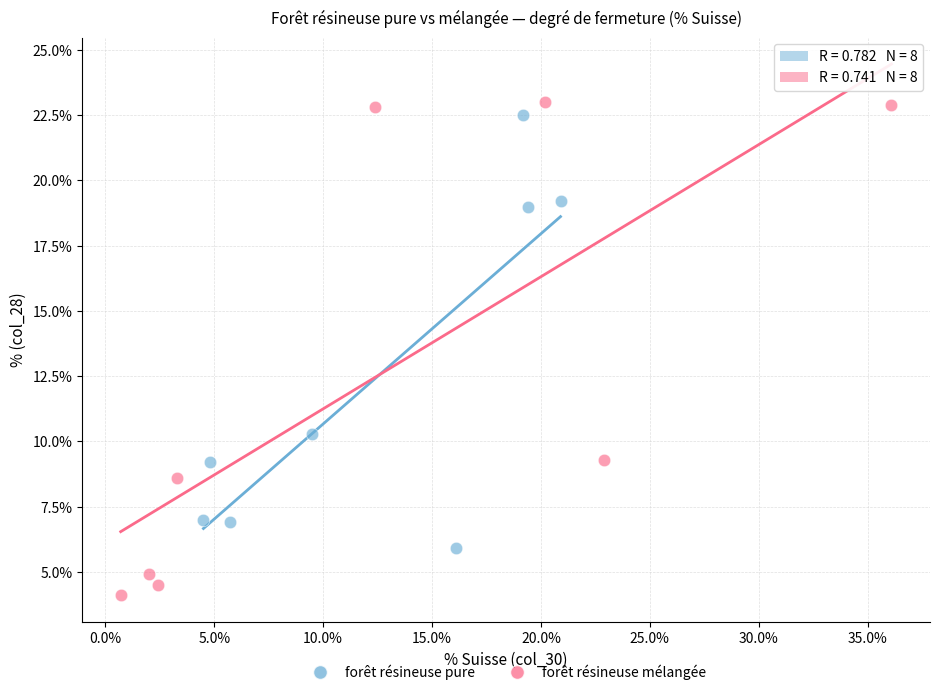

Which series has the largest Y range (max minus min)?

forêt résineuse mélangée